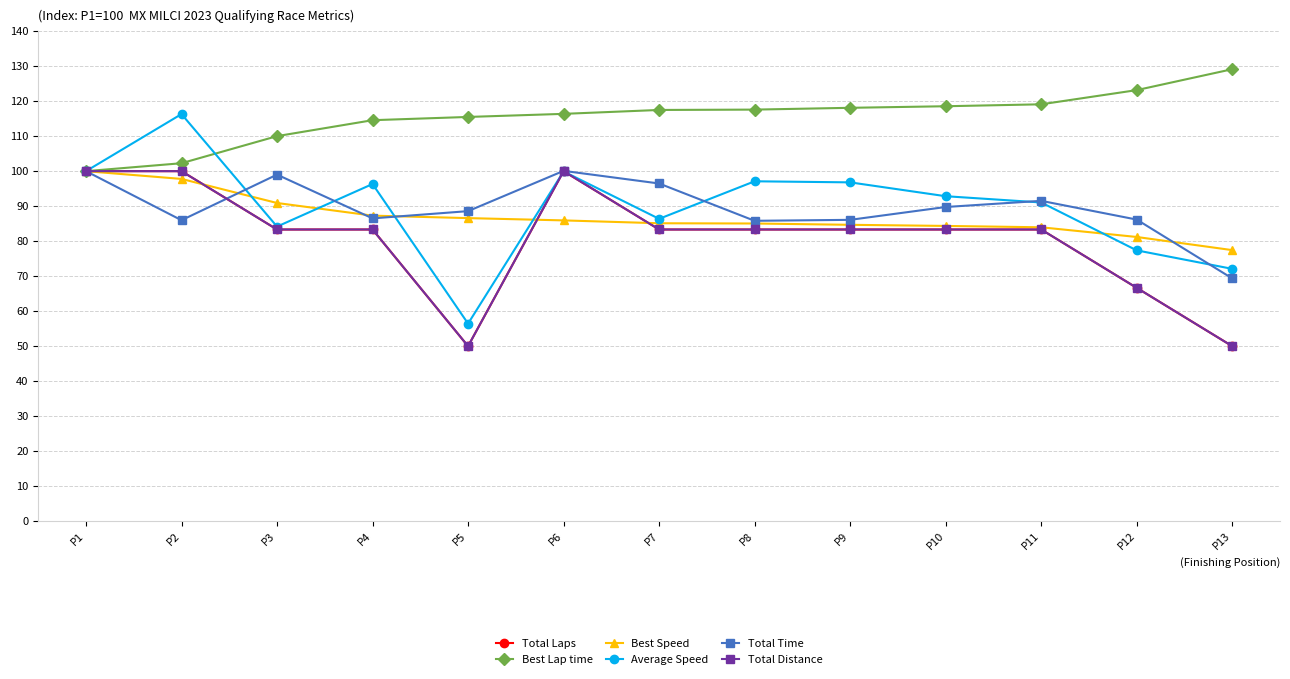

Is this an area chart (filled region under the line)?

No